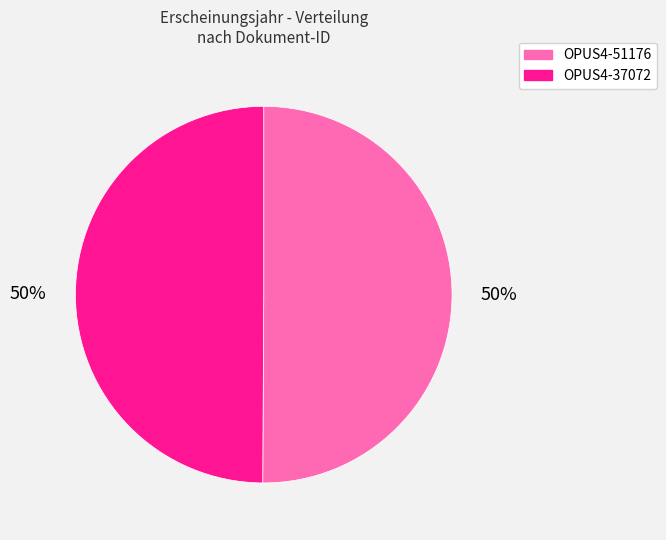

Is it true that OPUS4-51176 is 62% of the pie?

False